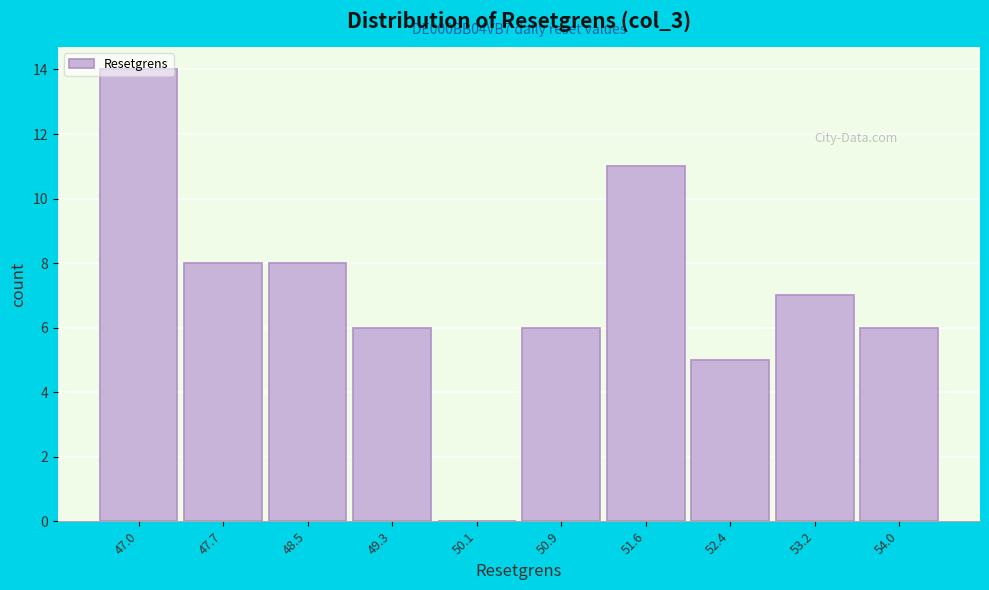

Which category has the highest value across all series?

47.0